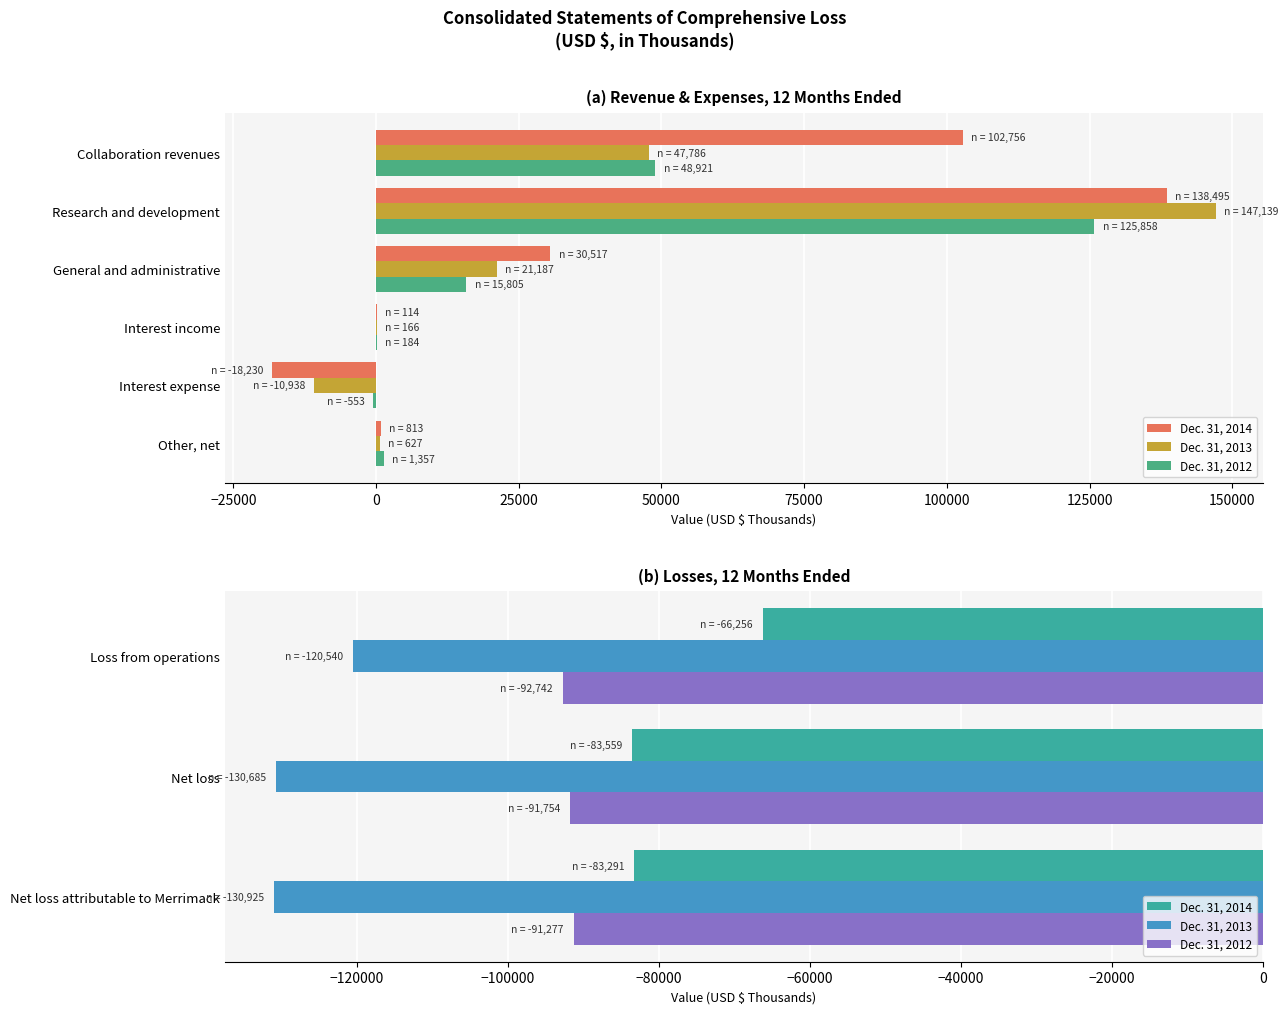

Is it true that Dec. 31, 2014 equals -66256 at Loss from operations?

True